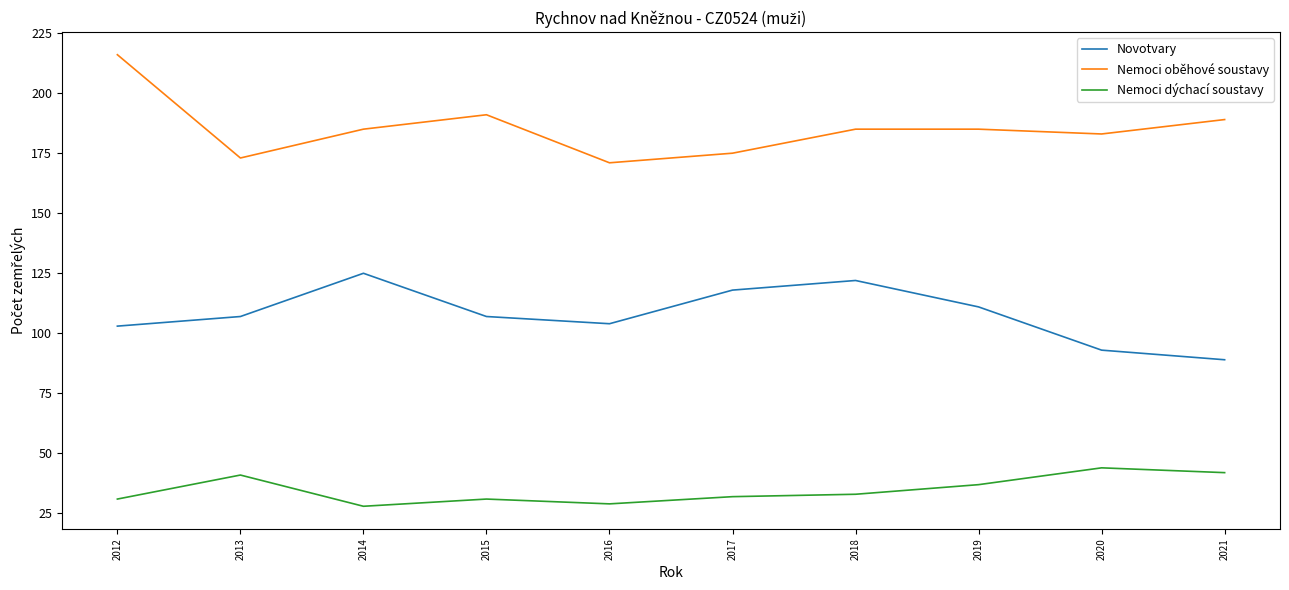

At which label does Nemoci dýchací soustavy first exceed 33?

2013